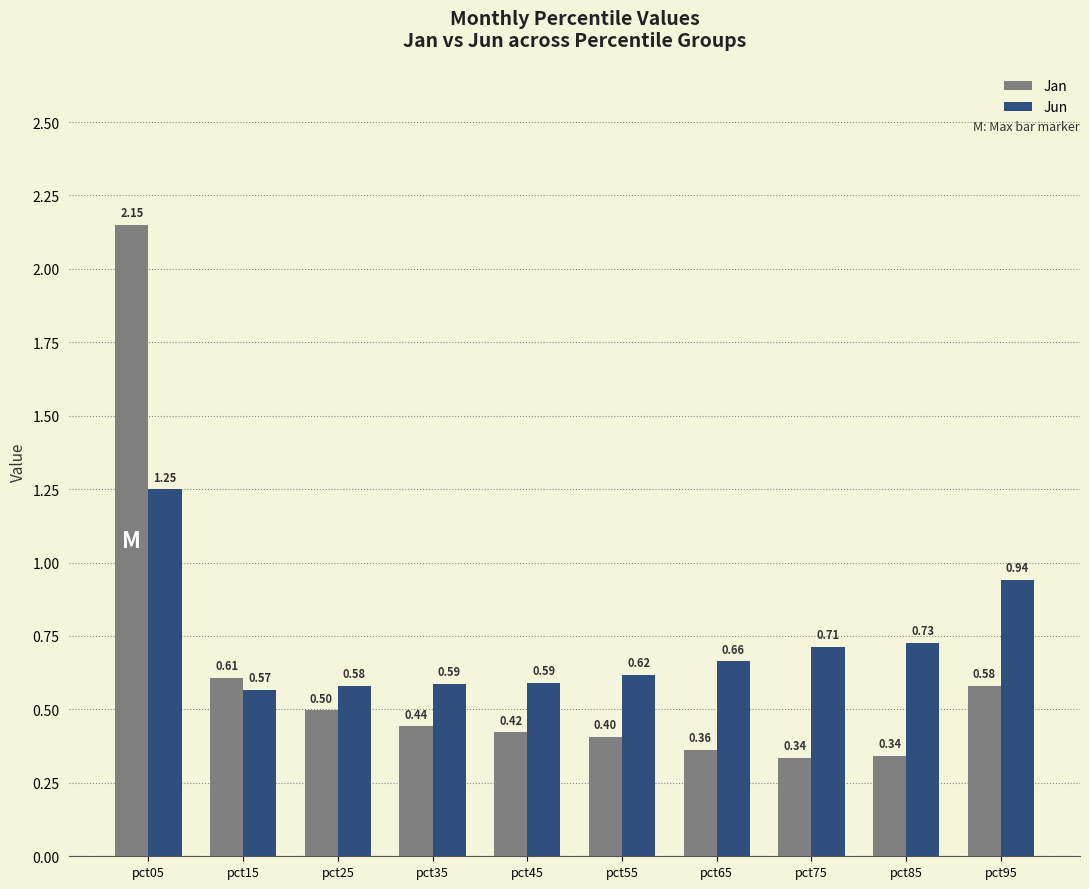

Is the value of Jan at pct75 greater than the value of Jun at pct15?

No